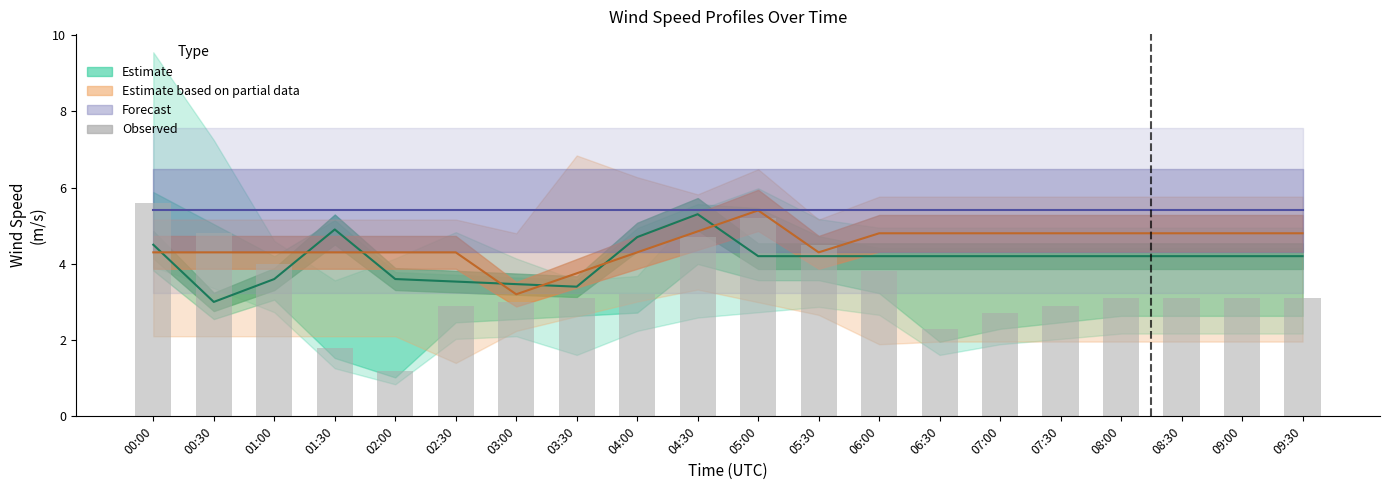

Reading left to right, what are all the values shown in this chart?

5.6	4.8	4.0	1.8	1.2	2.9	3.0	3.1	3.2	4.7	5.2	4.5	3.8	2.3	2.7	2.9	3.1	3.1	3.1	3.1